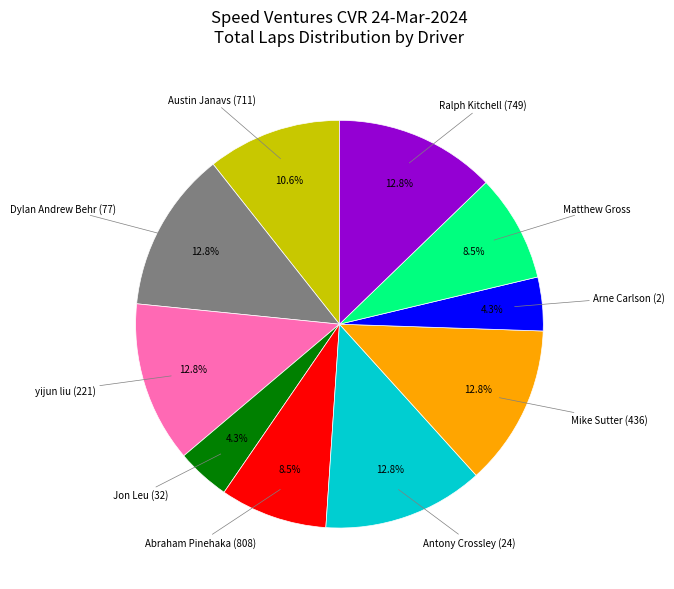

Is there a majority slice in this chart?

No